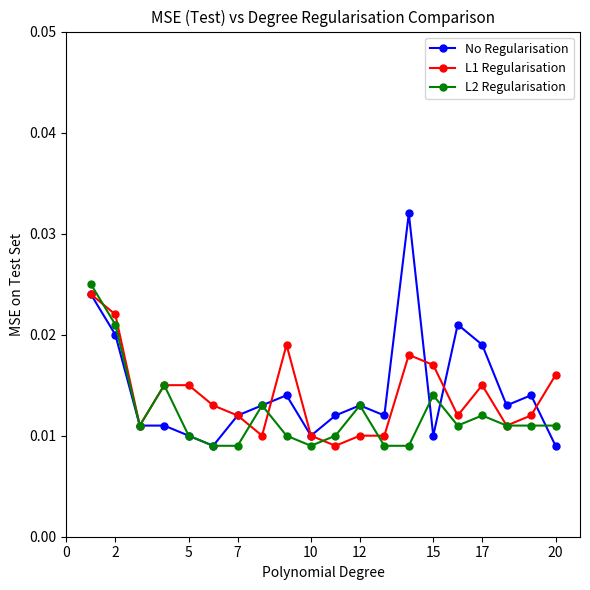

Count the L2 Regularisation values in the range 0 to 1.

20